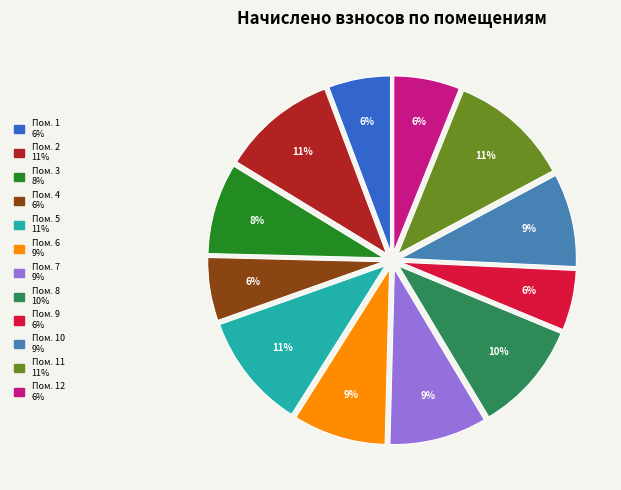

To the nearest percent, what is the average slice percentage?

8%